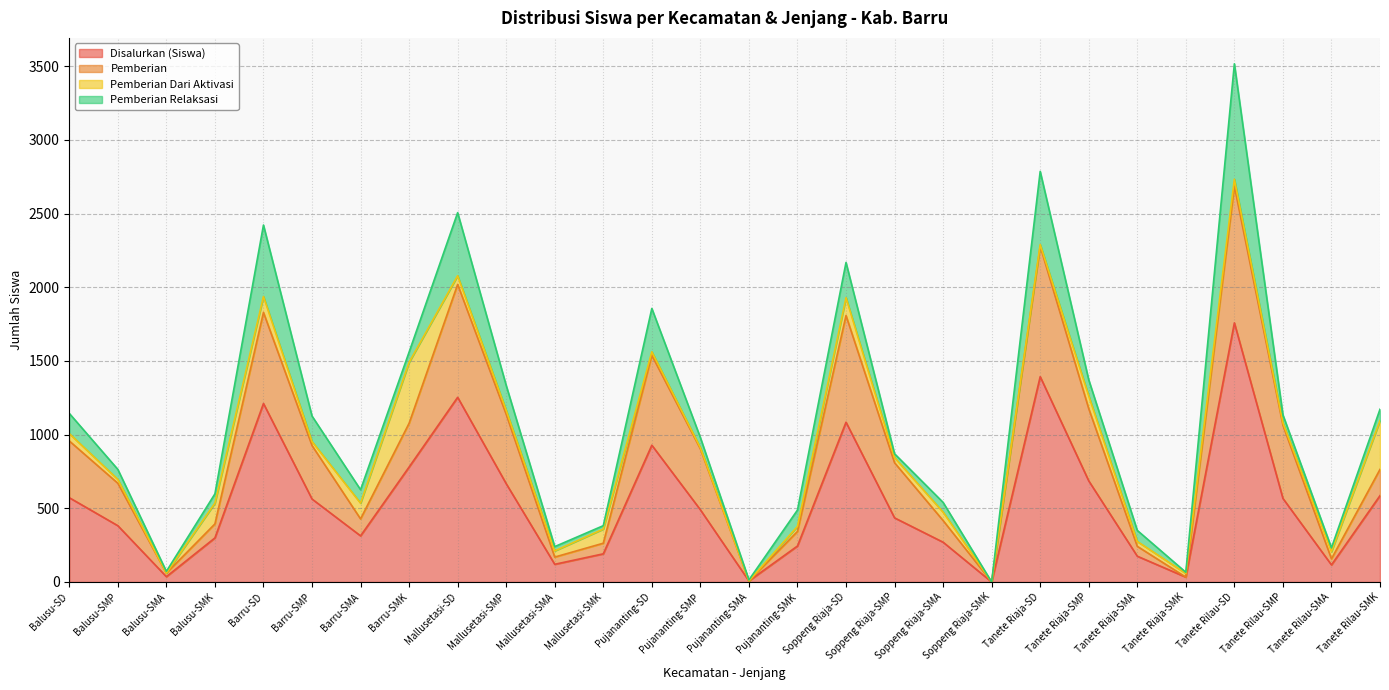

Where is the first local minimum for Pemberian?

Balusu-SMA